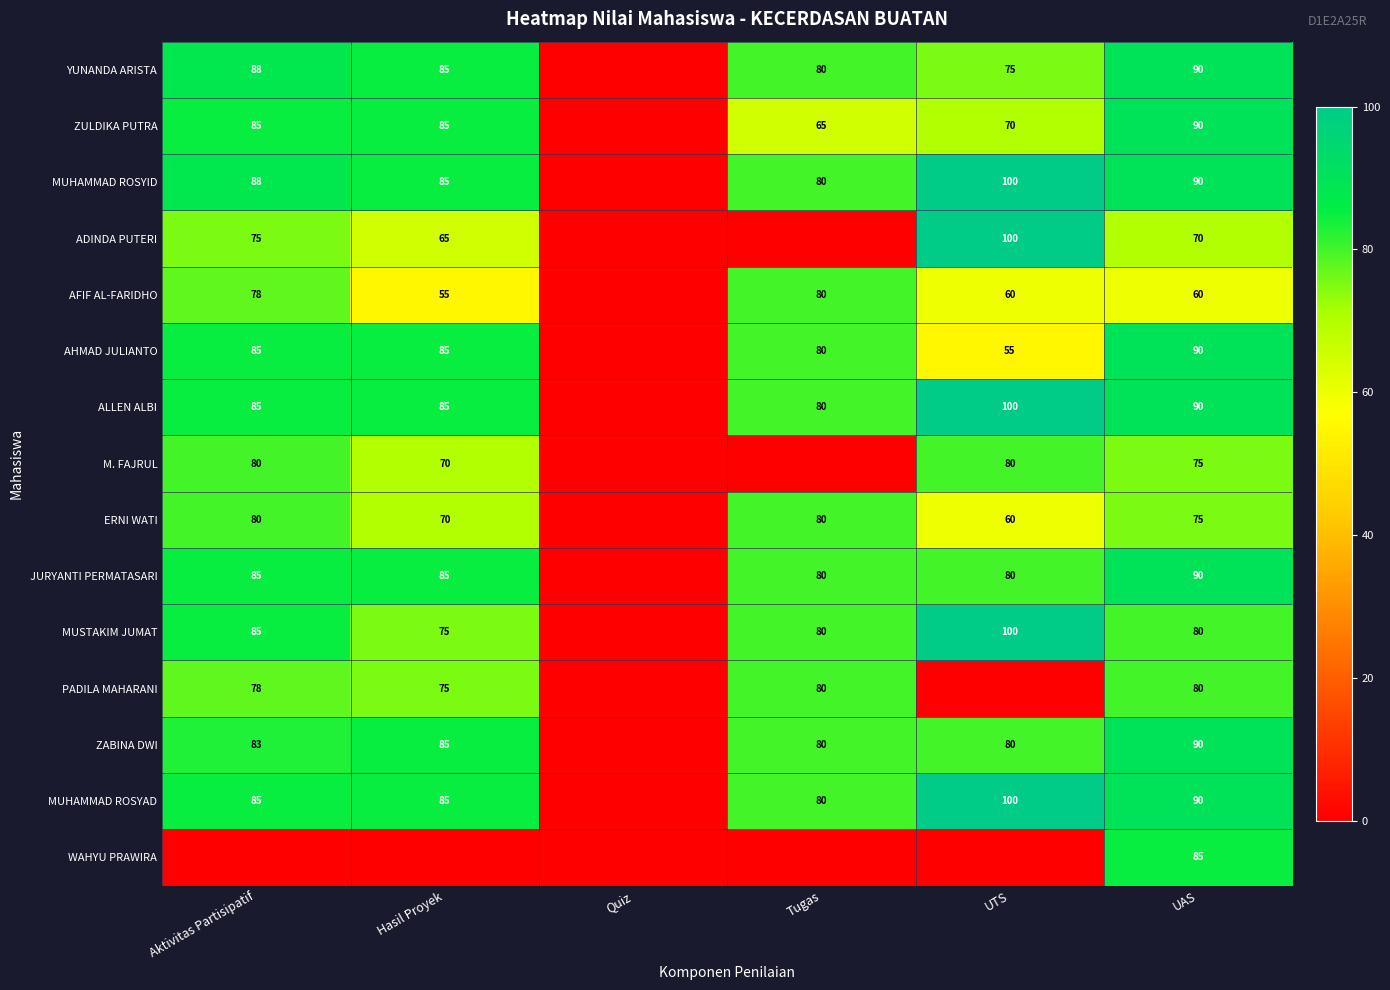

What is the difference between the ADINDA PUTERI values at Aktivitas Partisipatif and Hasil Proyek?

10